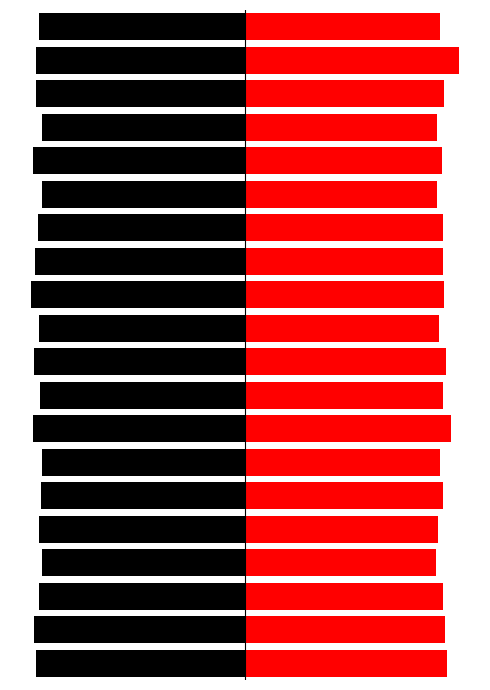

Read the SDS_P2 value at 17.

93.0